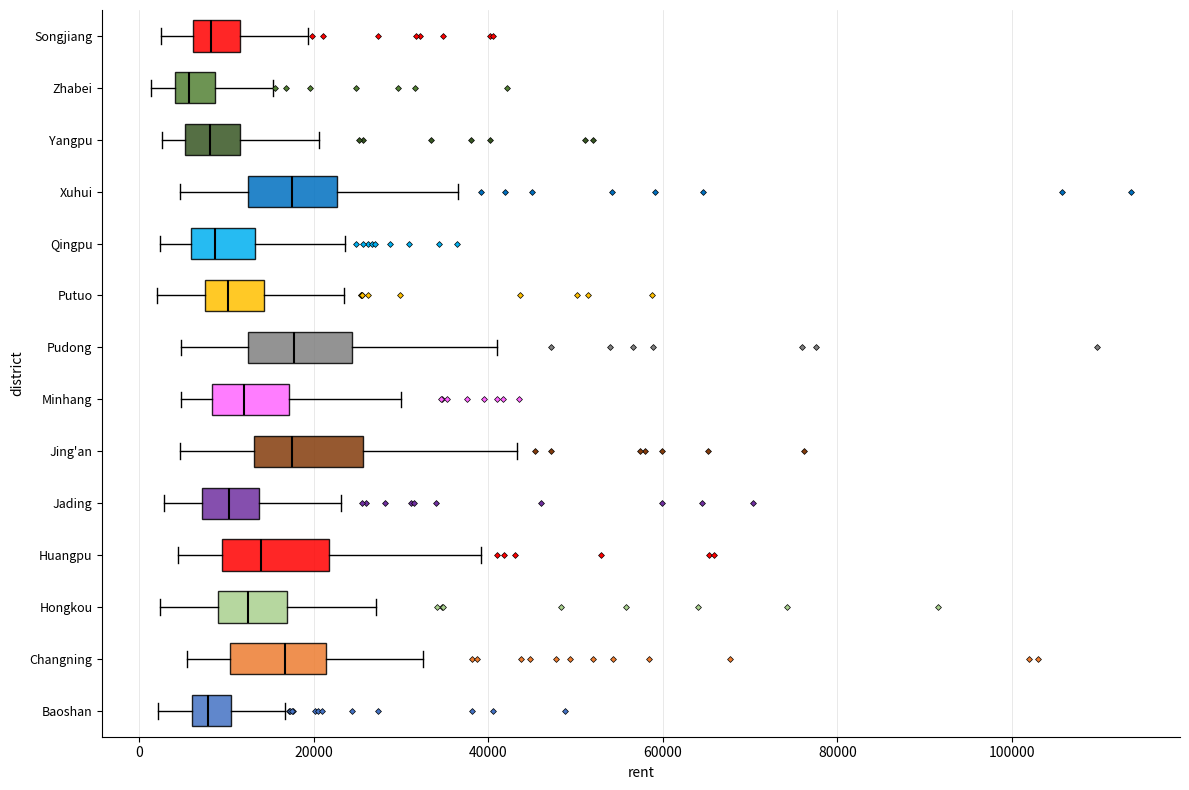

Reading bottom to top, read every box against the x-axis: the position of its median line, the range the box covers, and the ends of its whiskers. The values are not printed on the chart, so give them approximately, as read against the axis.

Baoshan: median 8000, box 6000 to 10000, whiskers 2000 to 16000
Changning: median 16000, box 10000 to 22000, whiskers 6000 to 32000
Hongkou: median 12000, box 10000 to 16000, whiskers 2000 to 28000
Huangpu: median 14000, box 10000 to 22000, whiskers 4000 to 40000
Jading: median 10000, box 8000 to 14000, whiskers 2000 to 24000
Jing'an: median 18000, box 14000 to 26000, whiskers 4000 to 44000
Minhang: median 12000, box 8000 to 18000, whiskers 4000 to 30000
Pudong: median 18000, box 12000 to 24000, whiskers 4000 to 40000
Putuo: median 10000, box 8000 to 14000, whiskers 2000 to 24000
Qingpu: median 8000, box 6000 to 14000, whiskers 2000 to 24000
Xuhui: median 18000, box 12000 to 22000, whiskers 4000 to 36000
Yangpu: median 8000, box 6000 to 12000, whiskers 2000 to 20000
Zhabei: median 6000, box 4000 to 8000, whiskers 2000 to 16000
Songjiang: median 8000, box 6000 to 12000, whiskers 2000 to 20000